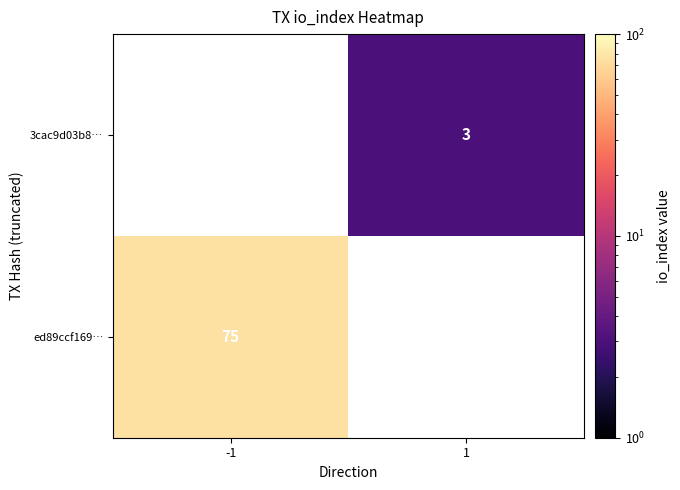

At how many categories does at least one series exceed 62?

1